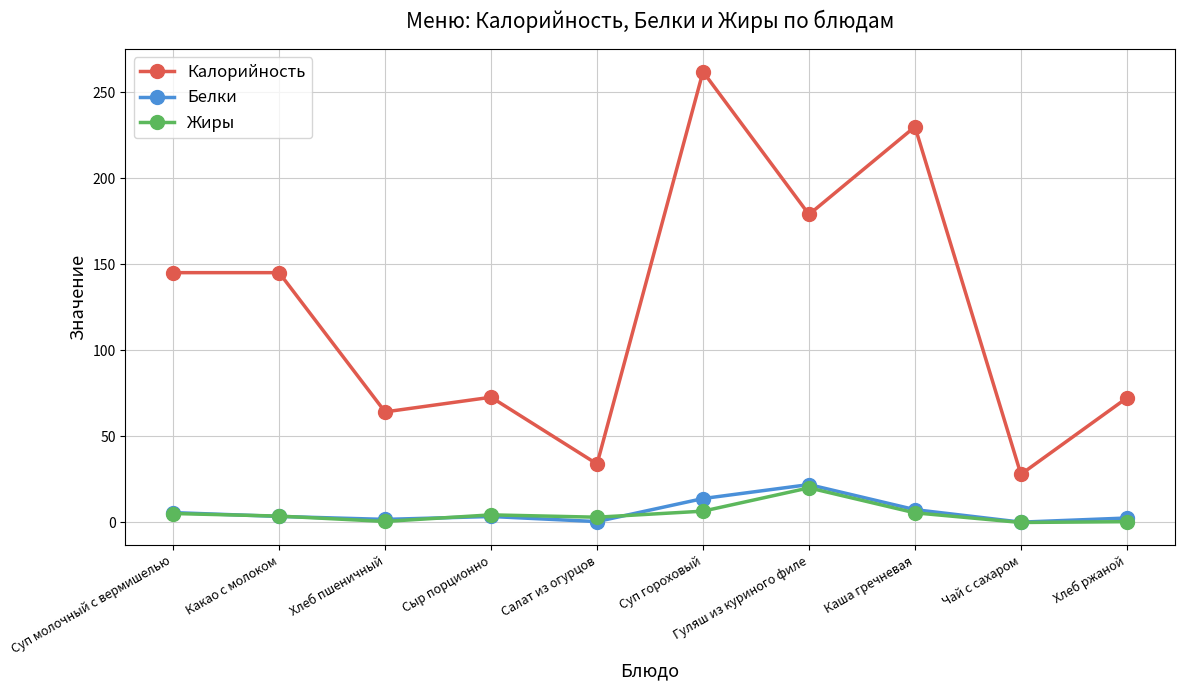

True or false: Жиры and Калорийность cross at least once.

False